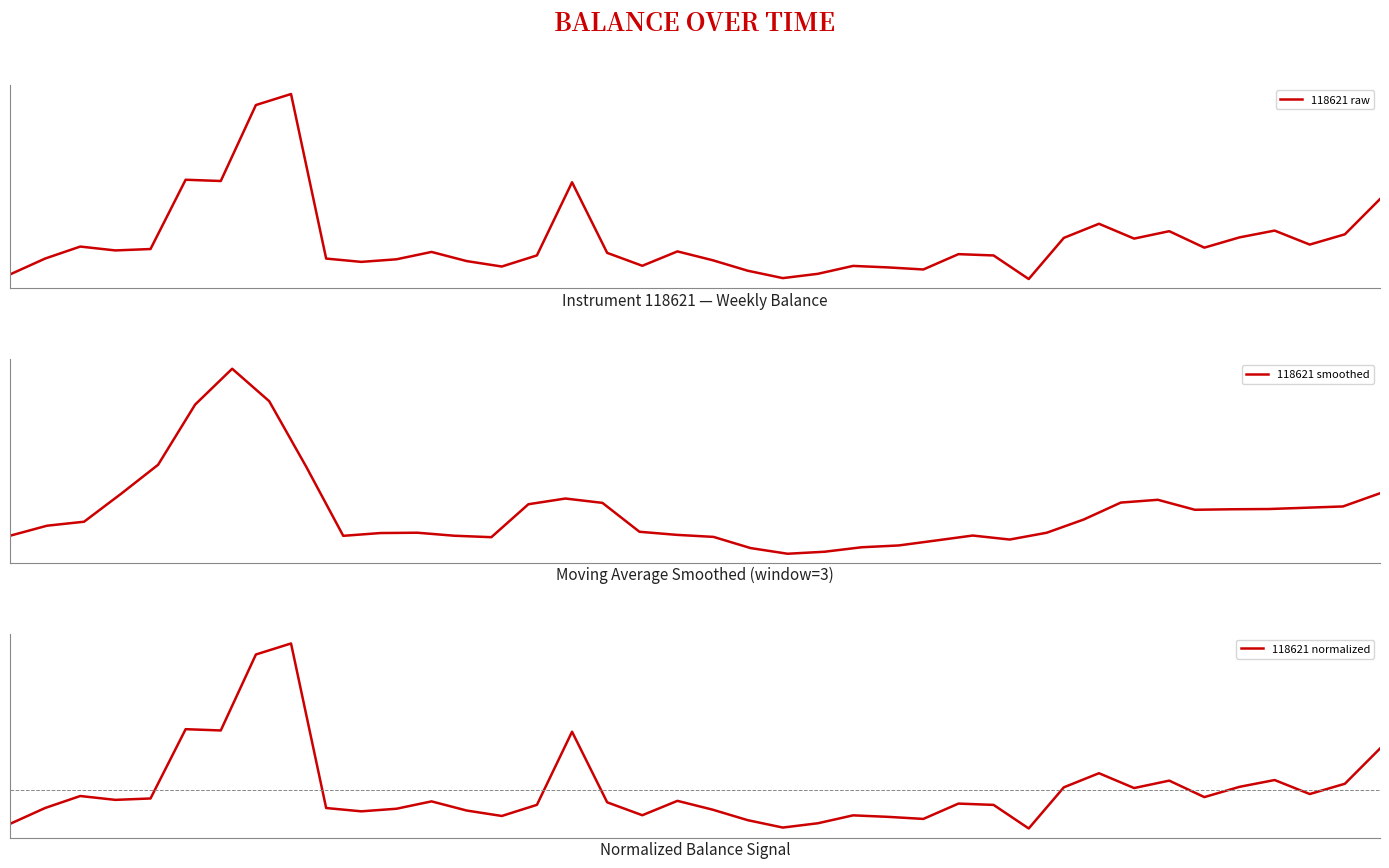

The value at 2023-01-26 is 48.4. True or false?

False